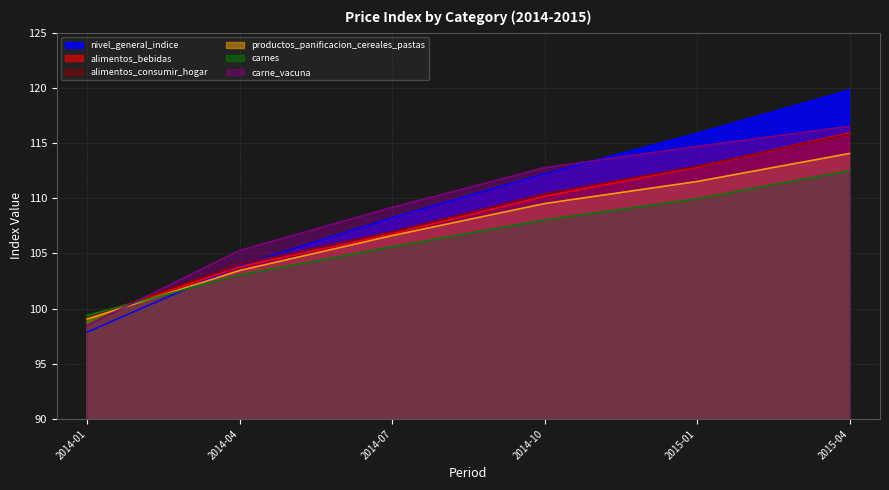

What is the value of the carnes point at the 6th from the left?

112.5